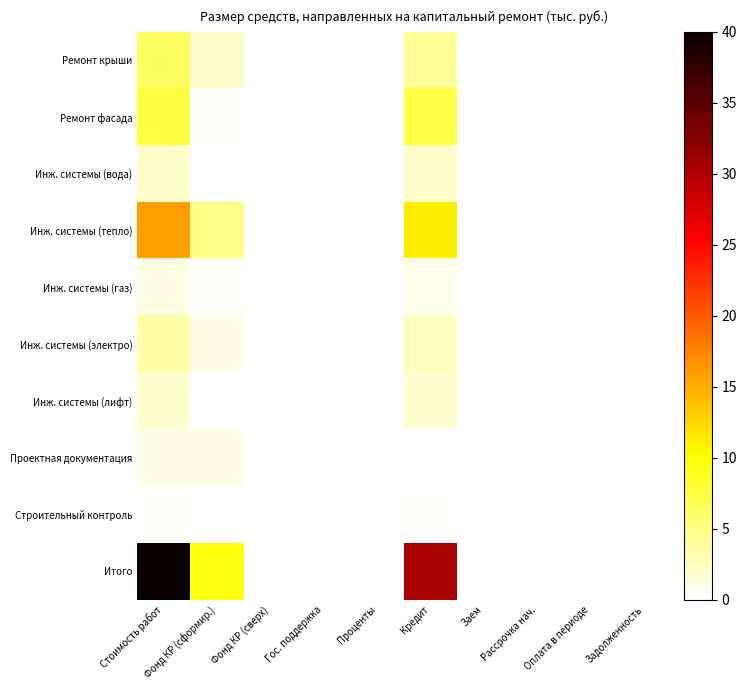

What is the spread (max minus min) of values at Фонд КР (сформир.)?

9.6